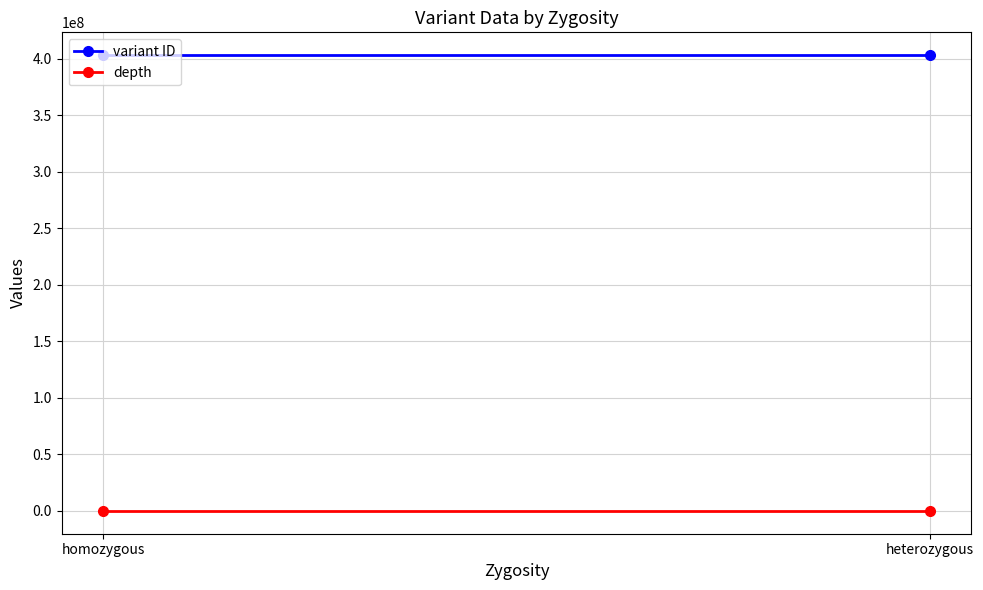

Reading right to left, transcribe all the data shown in this chart.

variant ID: 403270373	403270372
depth: 11	11